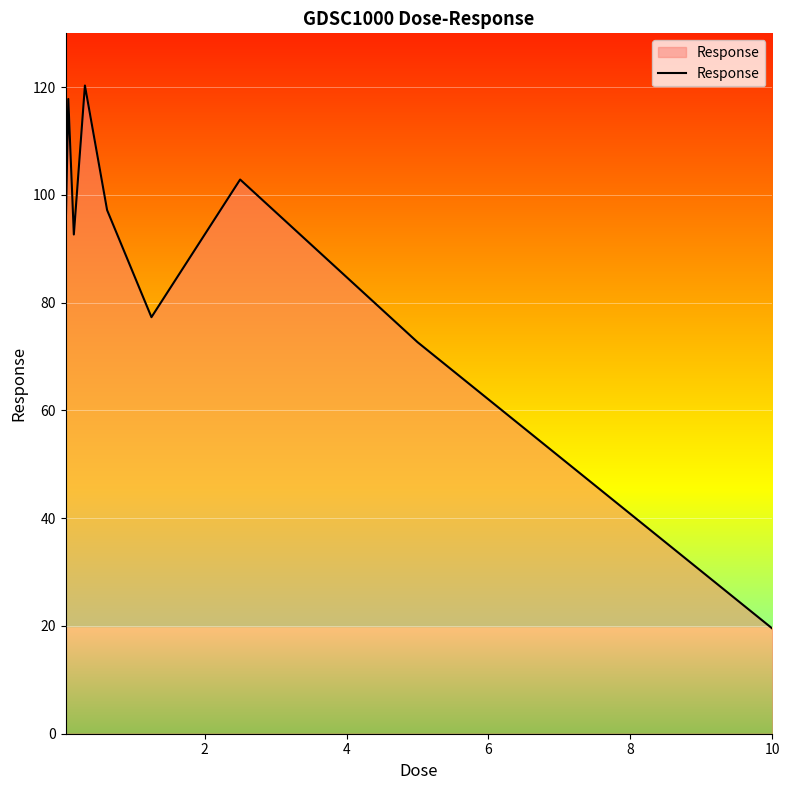

How many lines are shown in the chart?

1